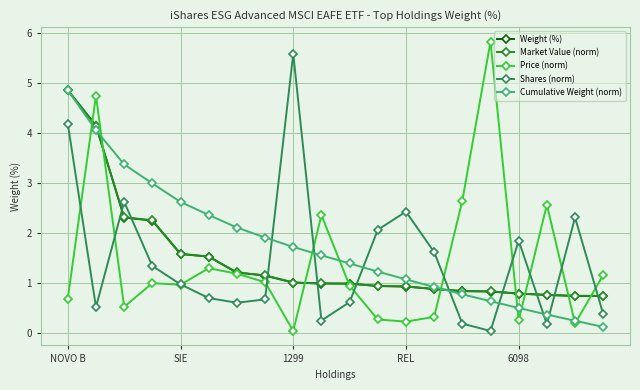

What is the value of the Market Value (norm) point at the 15th from the left?

0.8